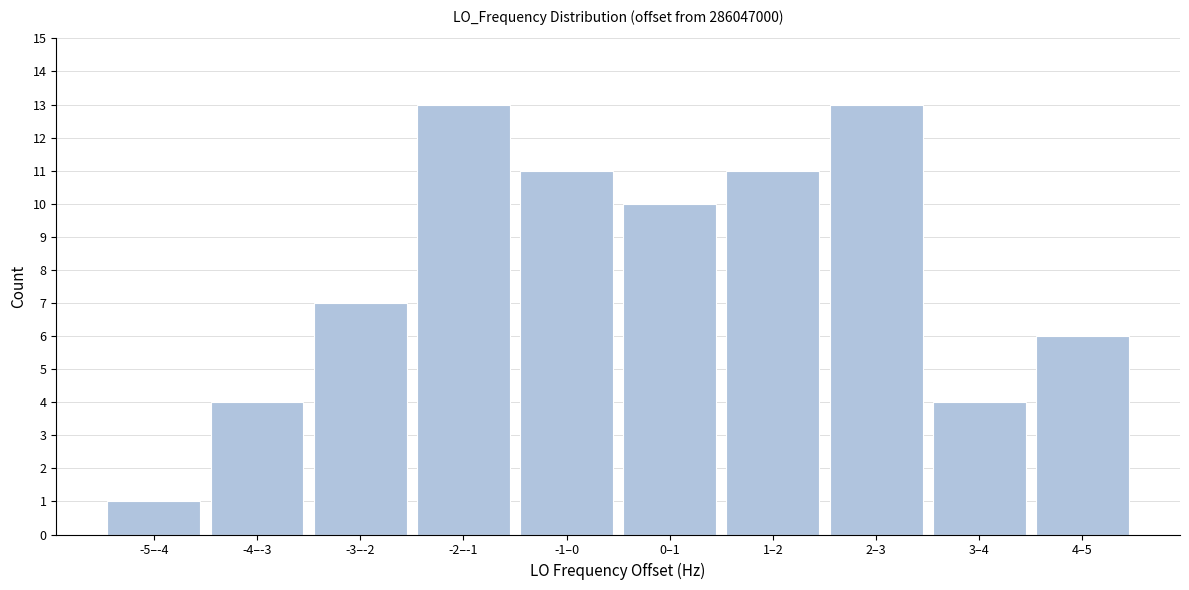

Reading left to right, extract all data points from this chart.

1	4	7	13	11	10	11	13	4	6